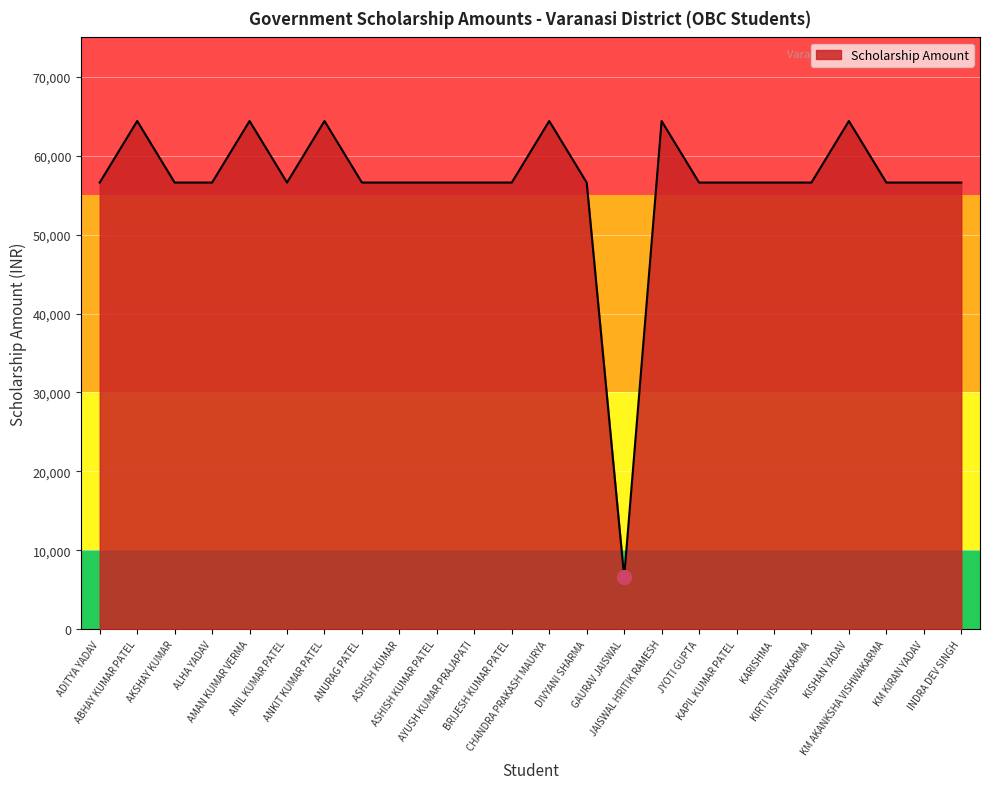

Reading right to left, list all the values displayed in this chart.

INDRA DEV SINGH=56600	KM KIRAN YADAV=56600	KM AKANKSHA VISHWAKARMA=56600	KISHAN YADAV=64400	KIRTI VISHWAKARMA=56600	KARISHMA=56600	KAPIL KUMAR PATEL=56600	JYOTI GUPTA=56600	JAISWAL HRITIK RAMESH=64400	GAURAV JAISWAL=6600	DIVYANI SHARMA=56600	CHANDRA PRAKASH MAURYA=64400	BRIJESH KUMAR PATEL=56600	AYUSH KUMAR PRAJAPATI=56600	ASHISH KUMAR PATEL=56600	ASHISH KUMAR=56600	ANURAG PATEL=56600	ANKIT KUMAR PATEL=64400	ANIL KUMAR PATEL=56600	AMAN KUMAR VERMA=64400	ALHA YADAV=56600	AKSHAY KUMAR=56600	ABHAY KUMAR PATEL=64400	ADITYA YADAV=56600